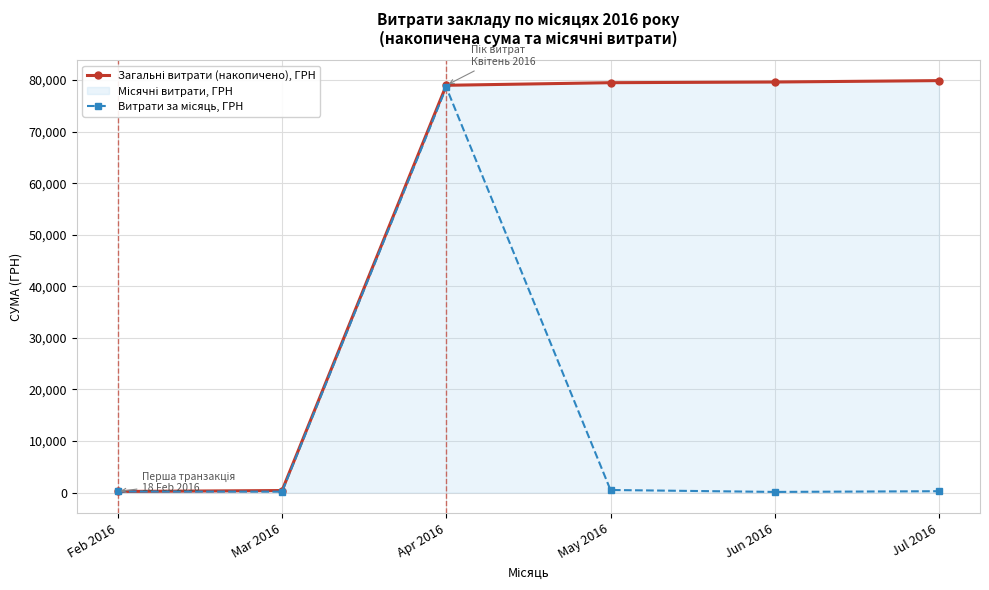

Which series has the largest total across all categories?

Загальні витрати (накопичено), ГРН